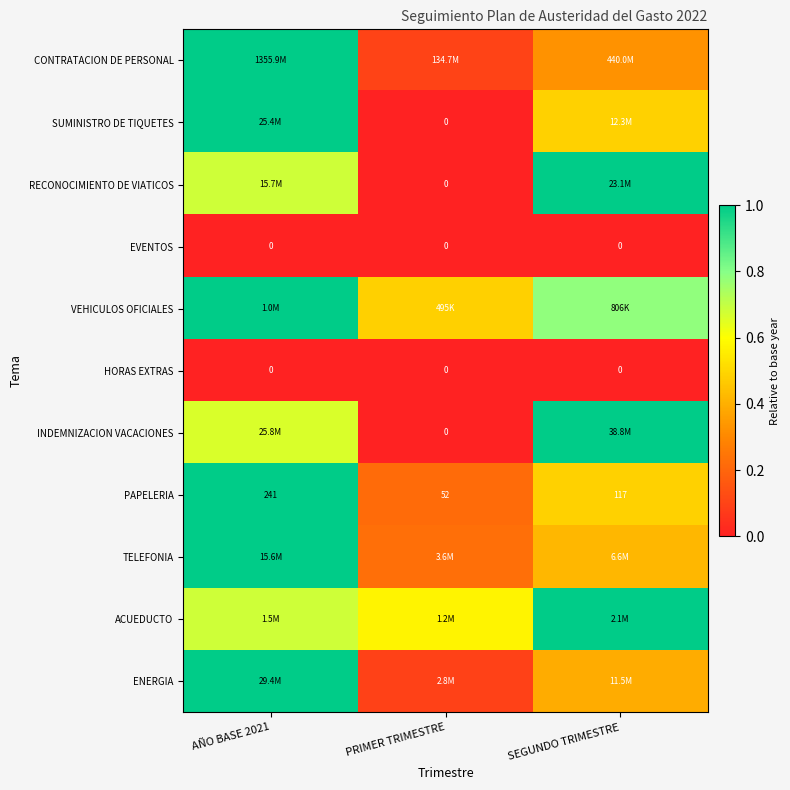

At how many categories does at least one series exceed 0?

3